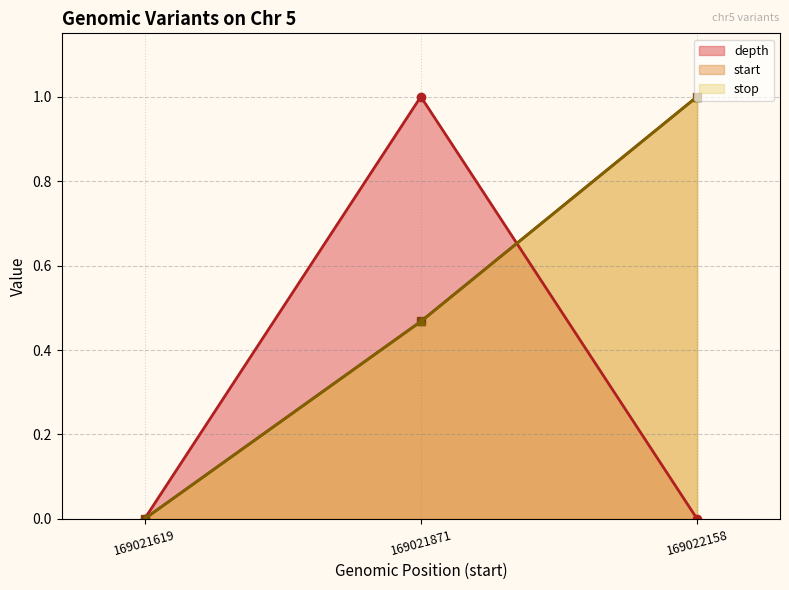

The value of stop at 169022158 is 1.0. True or false?

True